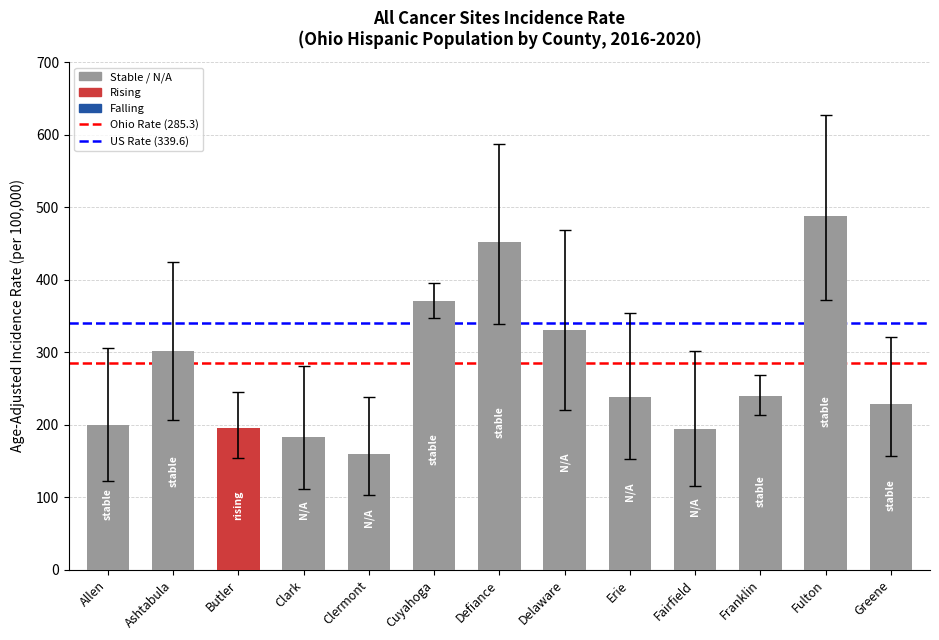

What is the difference between the maximum and minimum values?

326.9